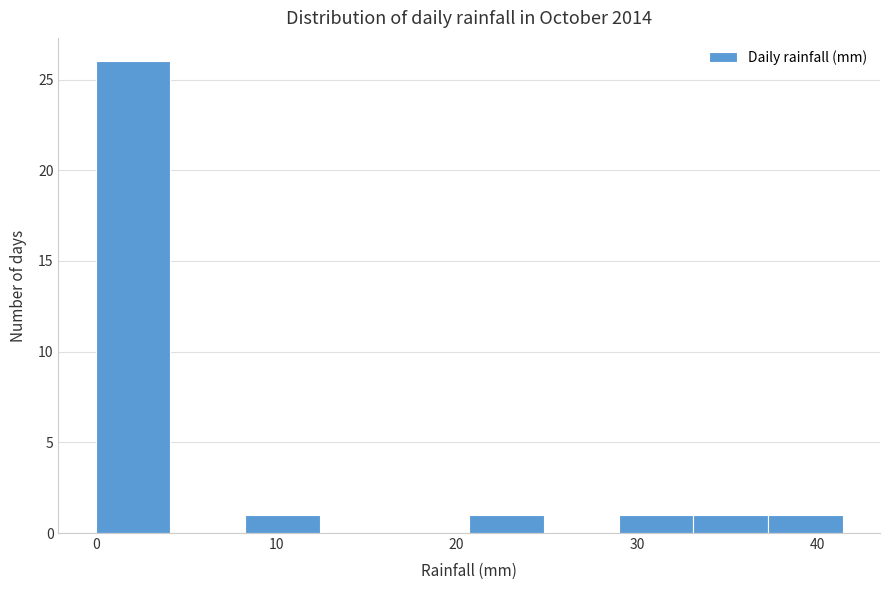

What is the height of the bar covering 21 to 25 on the x-axis? Neither the bar edges nor the heights are printed on the chart, so give them approximately, as read against the axes.

1